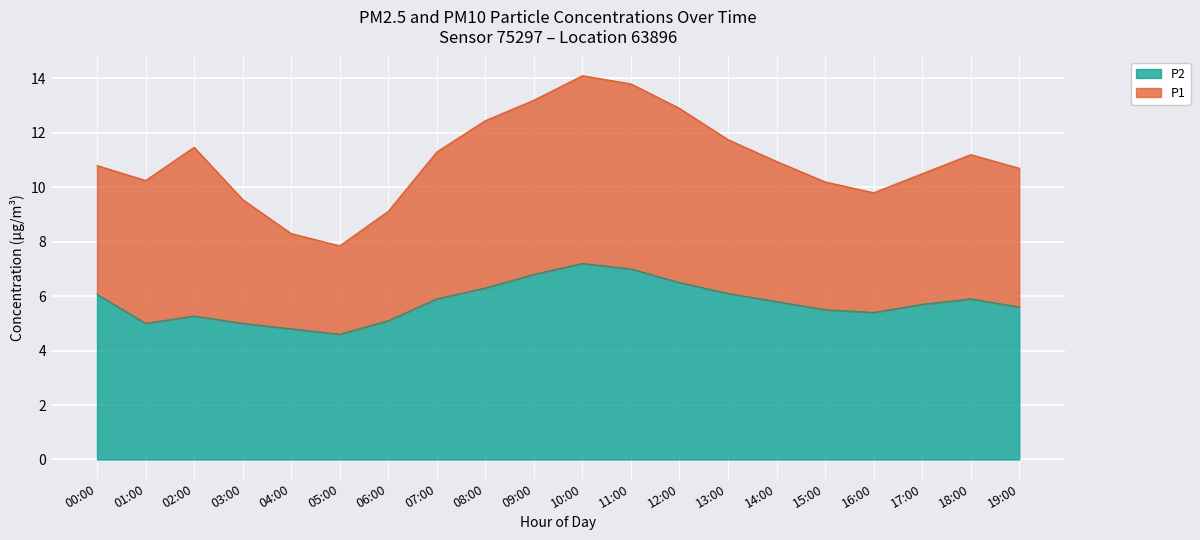

At how many categories does at least one series exceed 10?

15